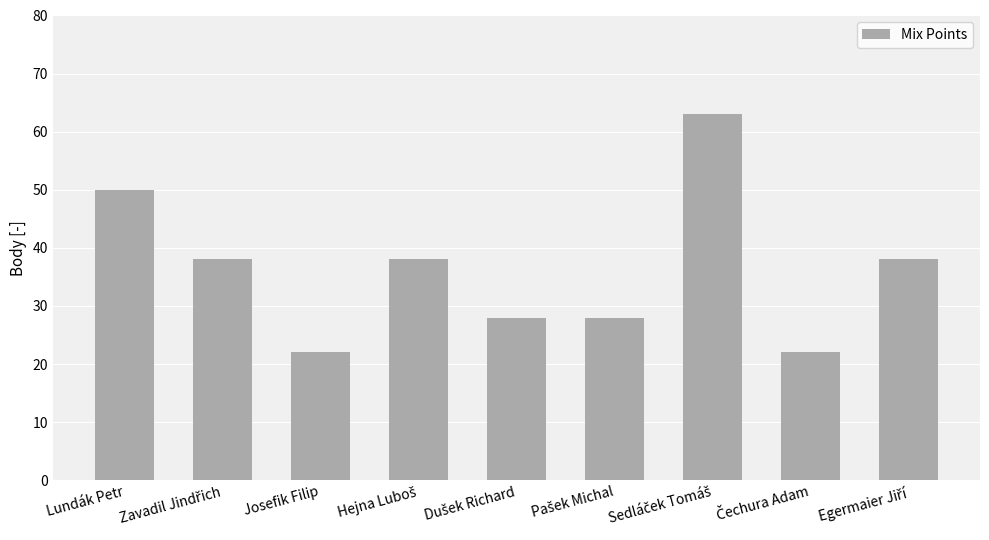

What is the value of the 7th bar from the left?

63